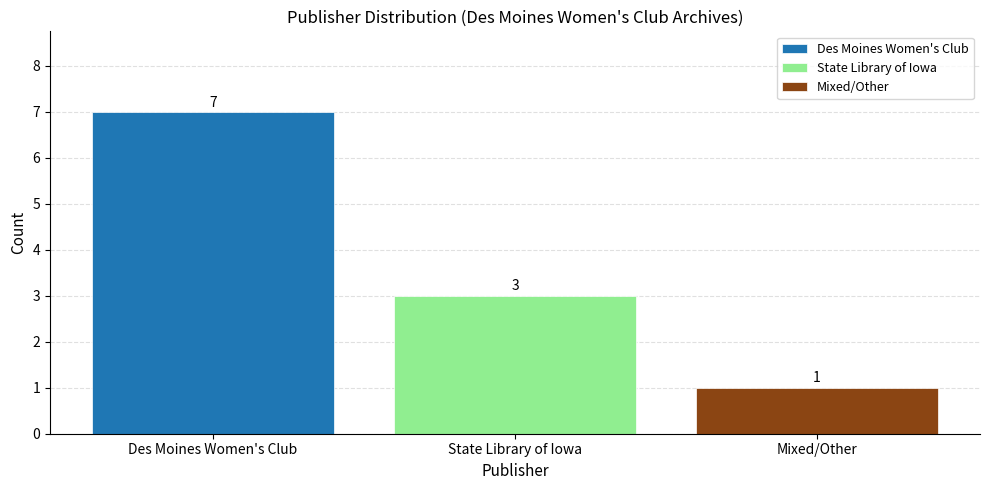

What is the label of the 2nd bar from the right?

State Library of Iowa